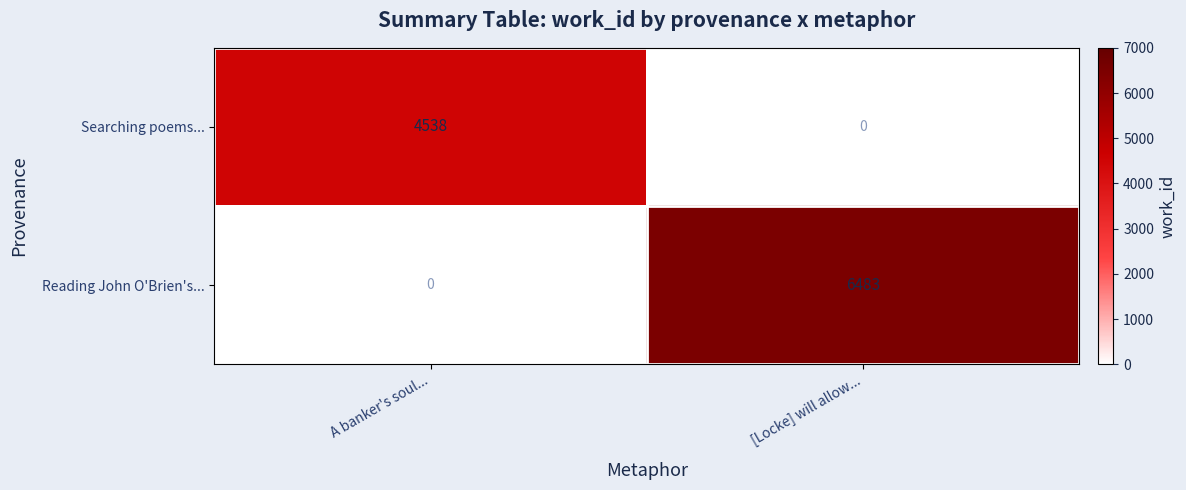

Reading left to right, transcribe all the data shown in this chart.

Searching poems...: 4538	0
Reading John O'Brien's...: 0	6483